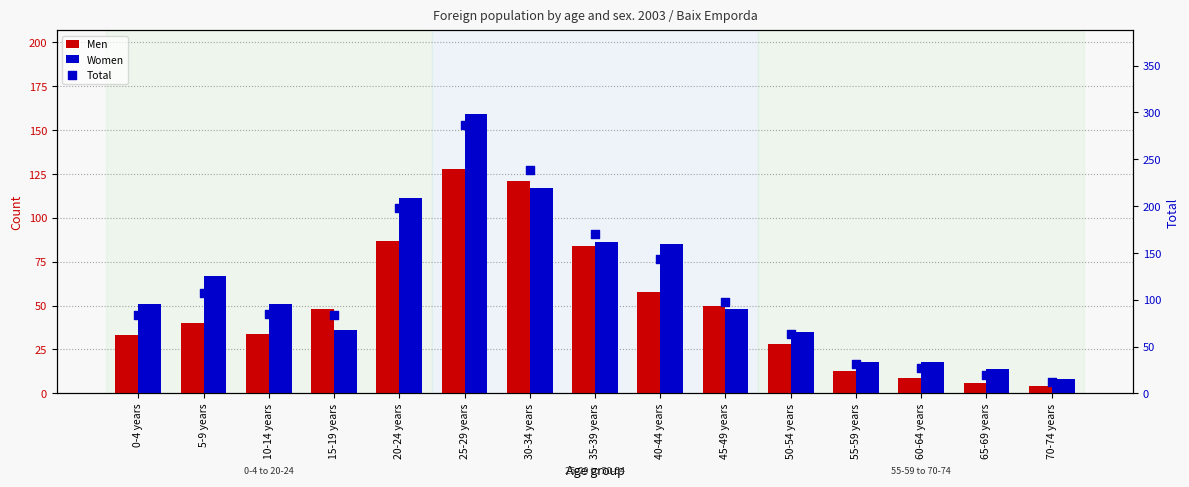

Which series contains the highest Y value?

Total